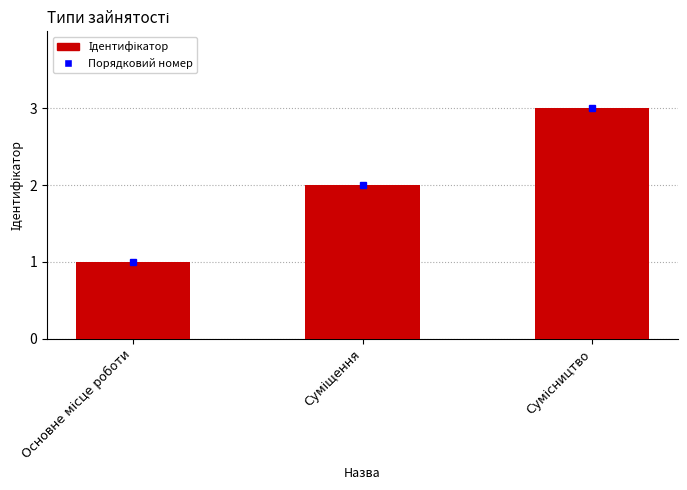

How many values are between 1 and 3?

3